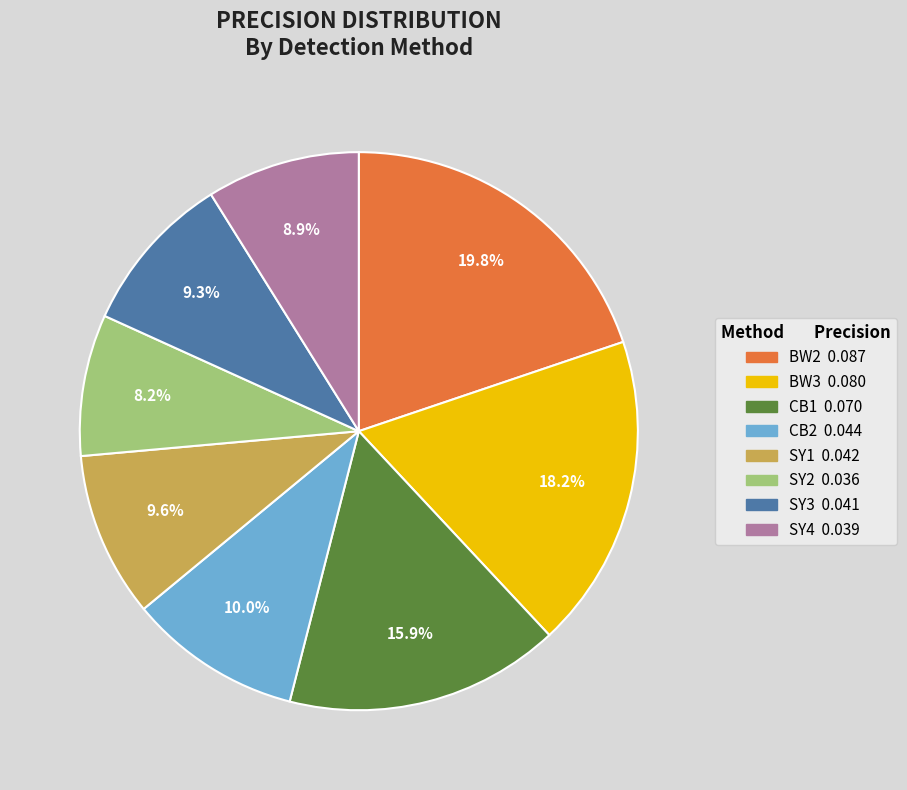

Is there any slice that represents more than half of the pie?

No